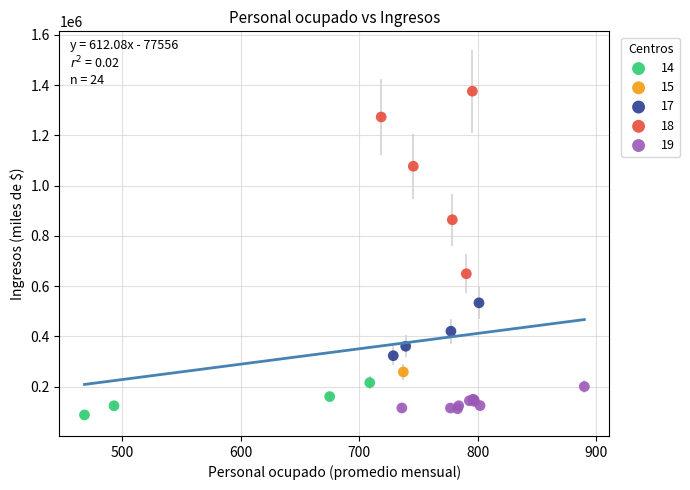

Which series reaches the minimum Y coordinate?

14